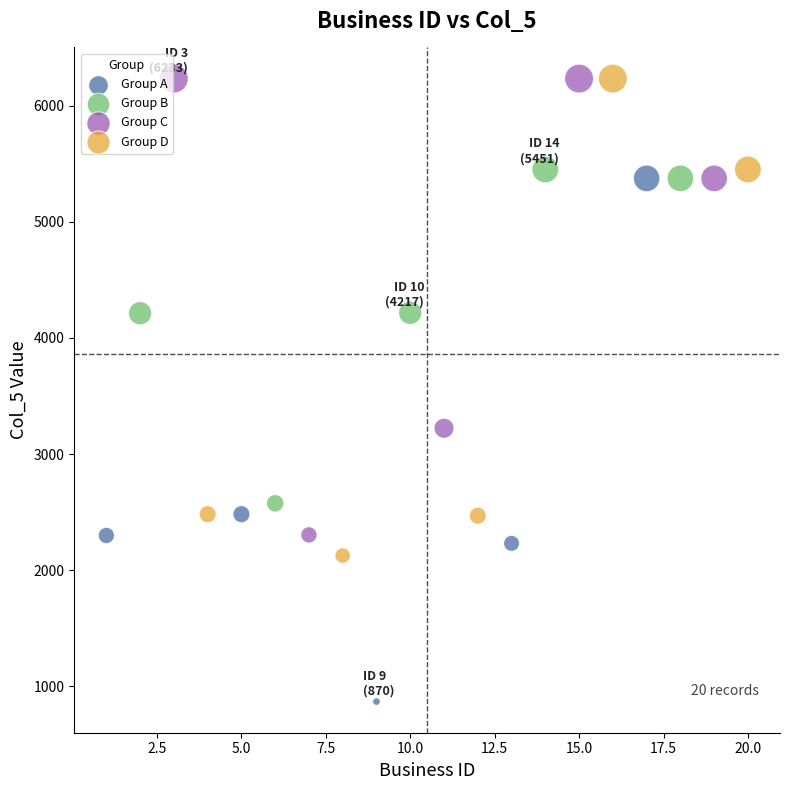

Which series contains the lowest Y value?

Group A